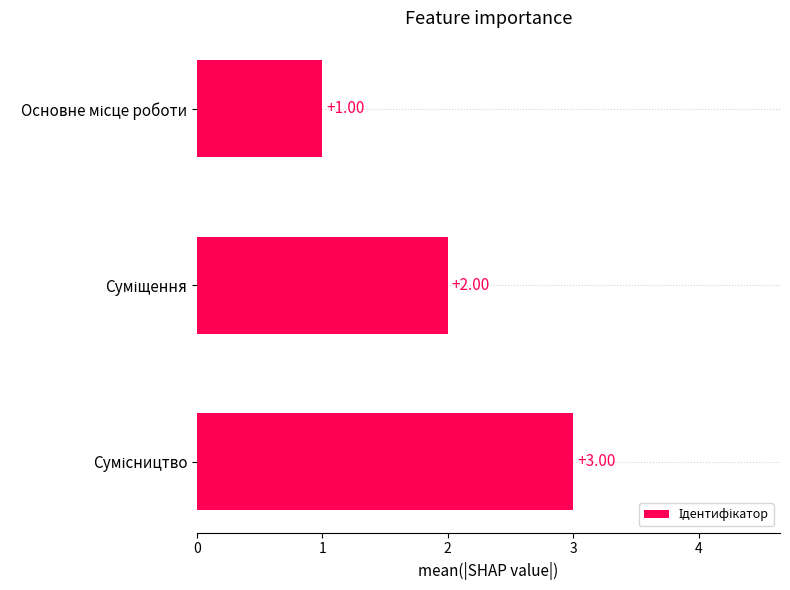

What is the sum of all values?

6